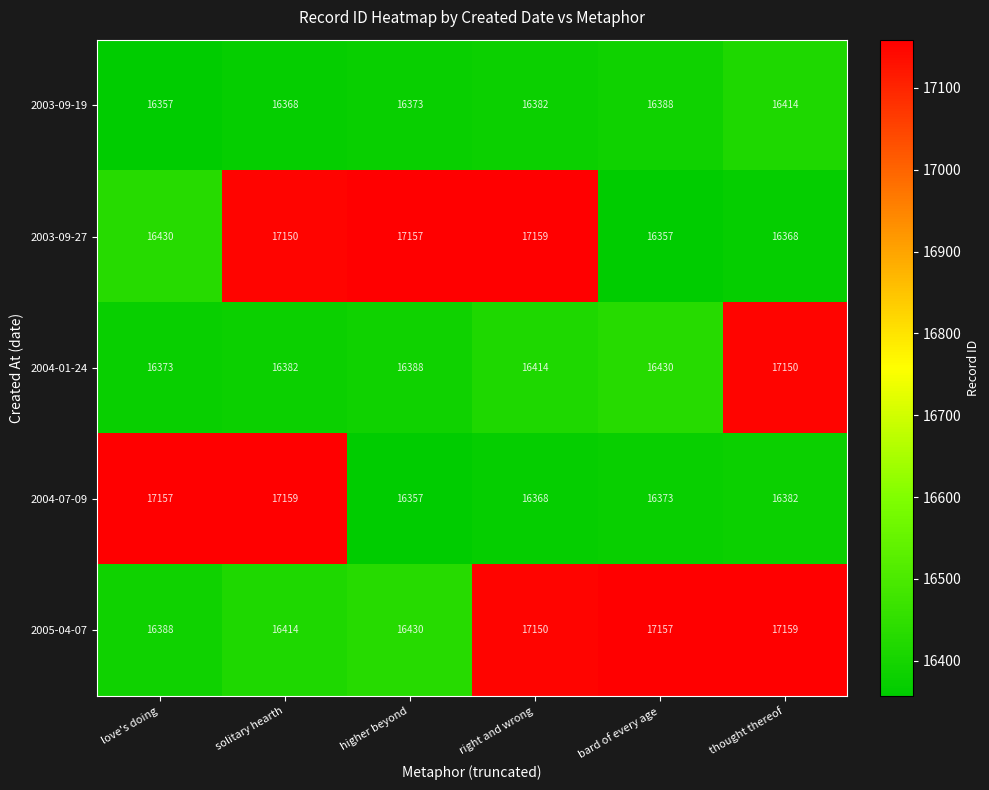

What is the difference between the second highest and second lowest values in the 2004-07-09 series?

789